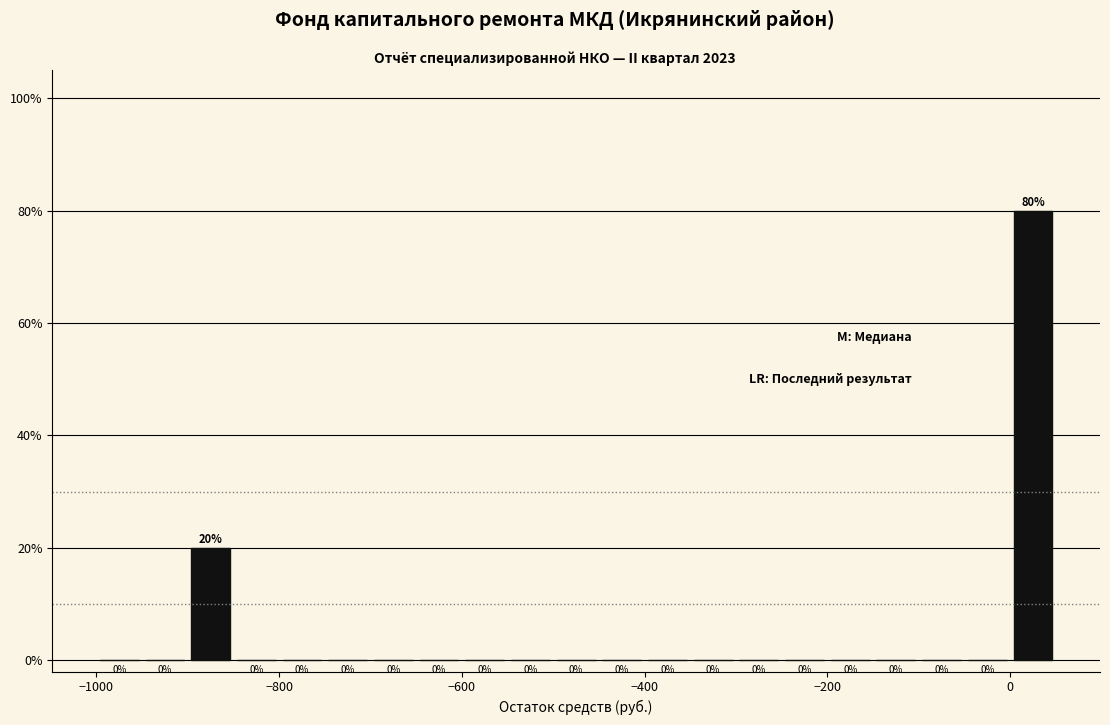

Around what value on the x-axis is the tallest bar? Give the approximate position of its centre, as read against the axis.

20